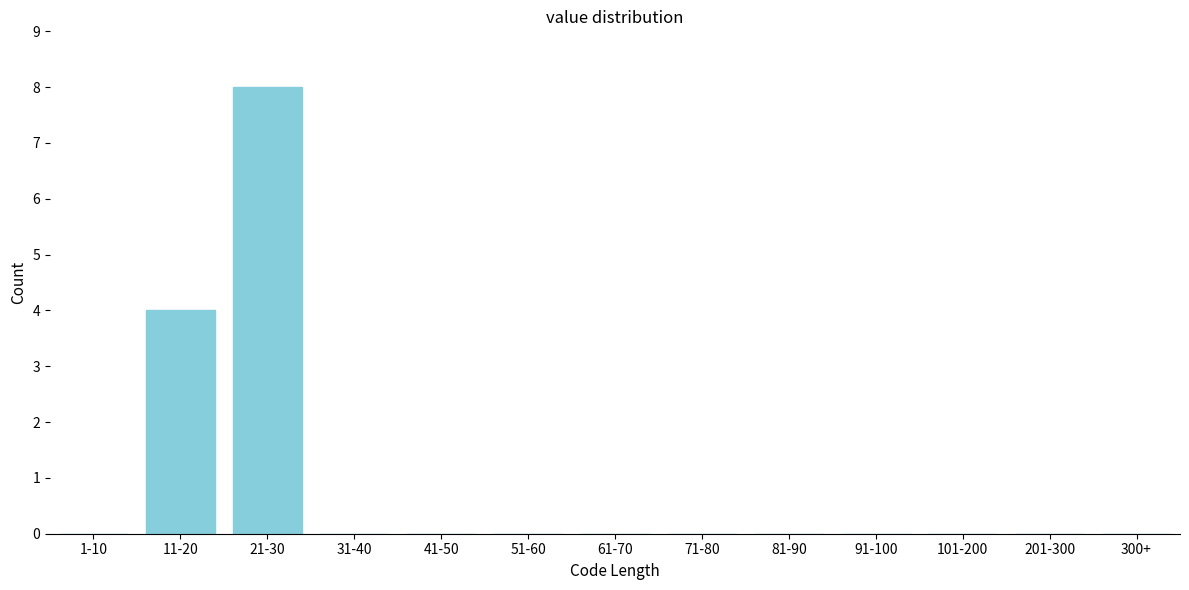

Reading left to right, transcribe all the data shown in this chart.

1-10=0	11-20=4	21-30=8	31-40=0	41-50=0	51-60=0	61-70=0	71-80=0	81-90=0	91-100=0	101-200=0	201-300=0	300+=0